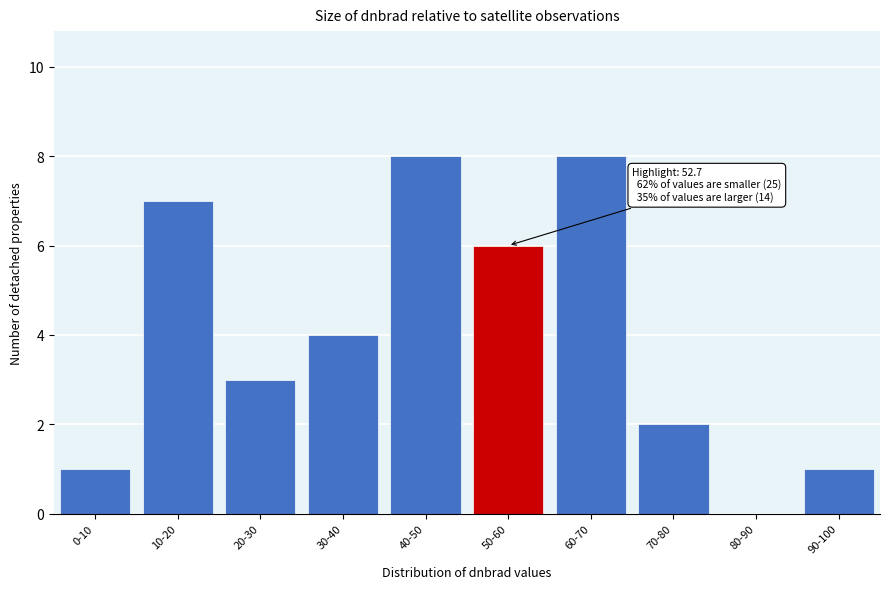

Reading left to right, what are all the values shown in this chart?

0-10=1	10-20=7	20-30=3	30-40=4	40-50=8	50-60=6	60-70=8	70-80=2	80-90=0	90-100=1